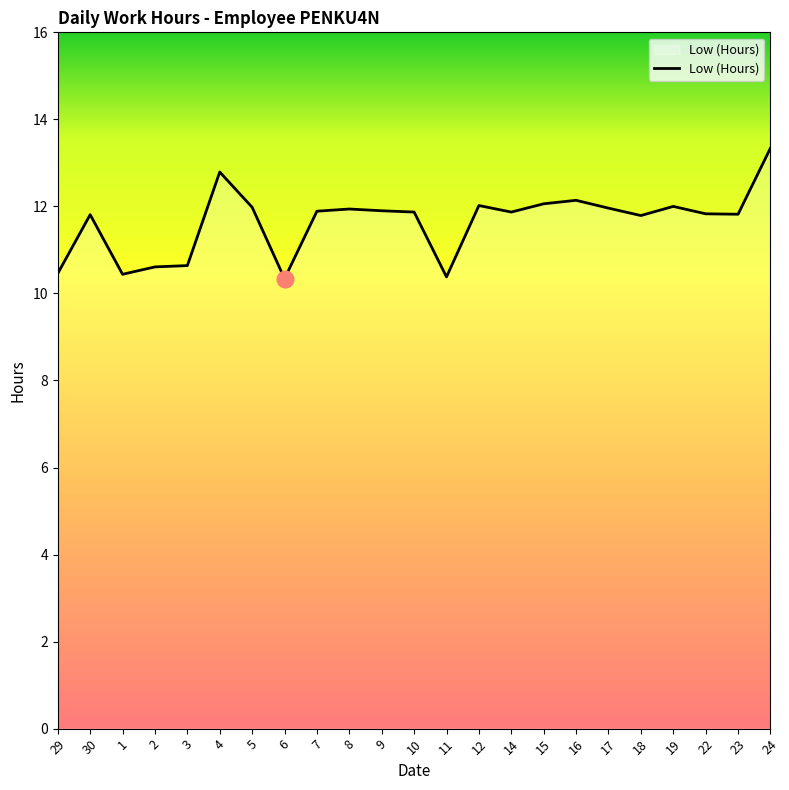

What position from the right is 15?

8